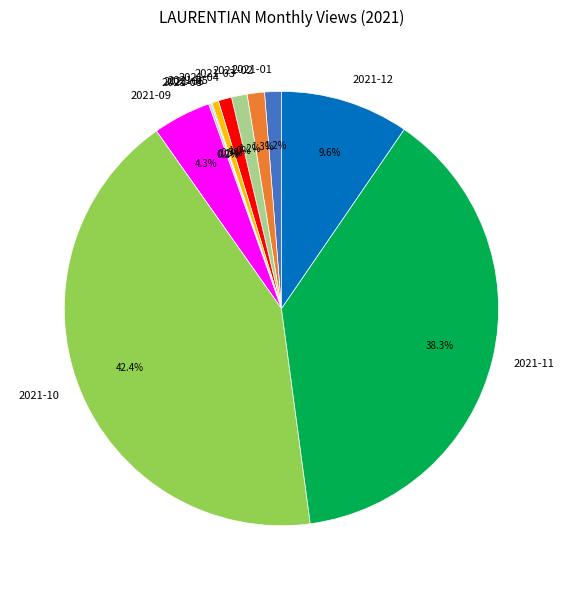

Which category has the biggest portion of the pie?

2021-10